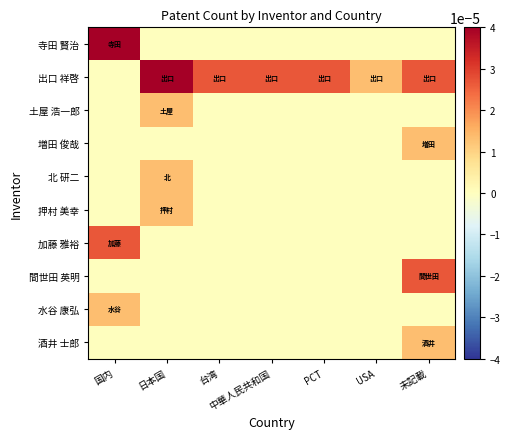

Which series has the largest range (max minus min)?

寺田 賢治